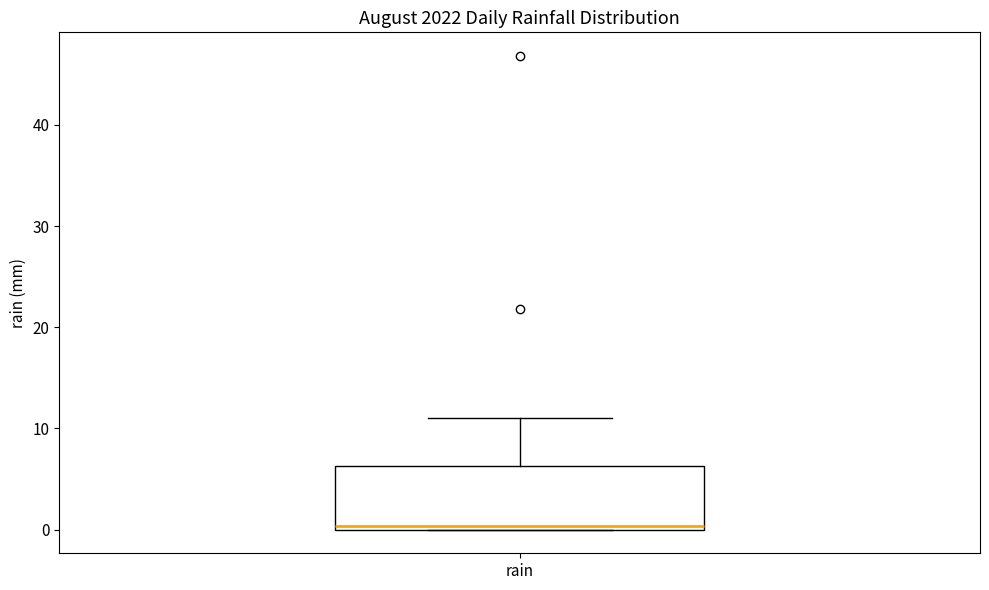

Where does the upper whisker of the box for rain end on the y-axis? The values are not printed on the chart, so give them approximately, as read against the axis.

11